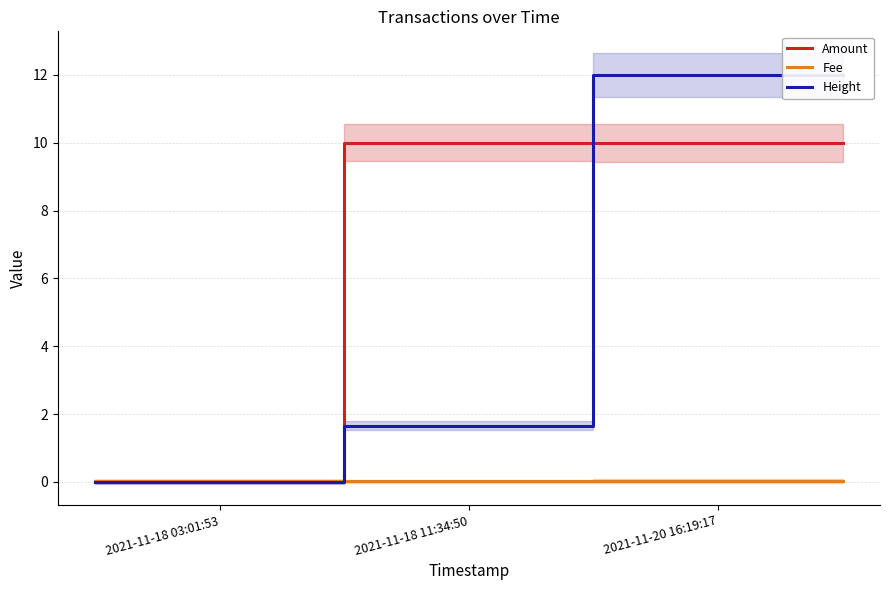

Which category has the lowest value across all series?

2021-11-18 03:01:53